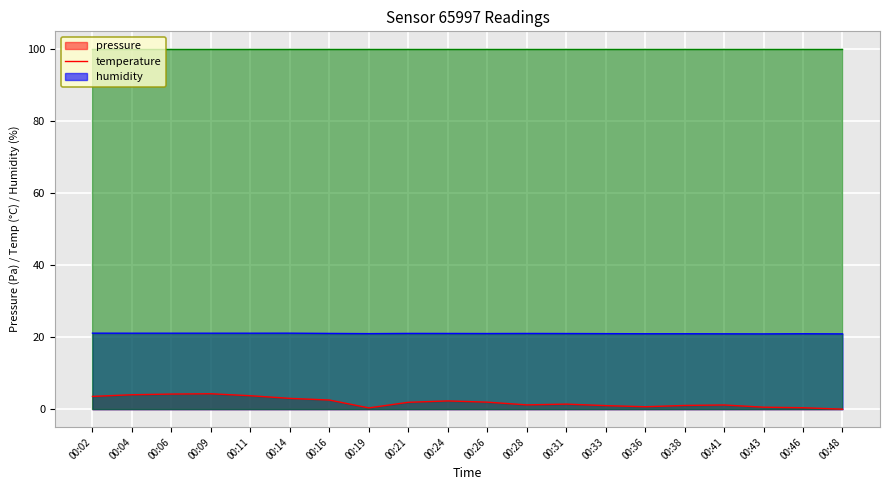

True or false: pressure and temperature intersect in this chart.

False